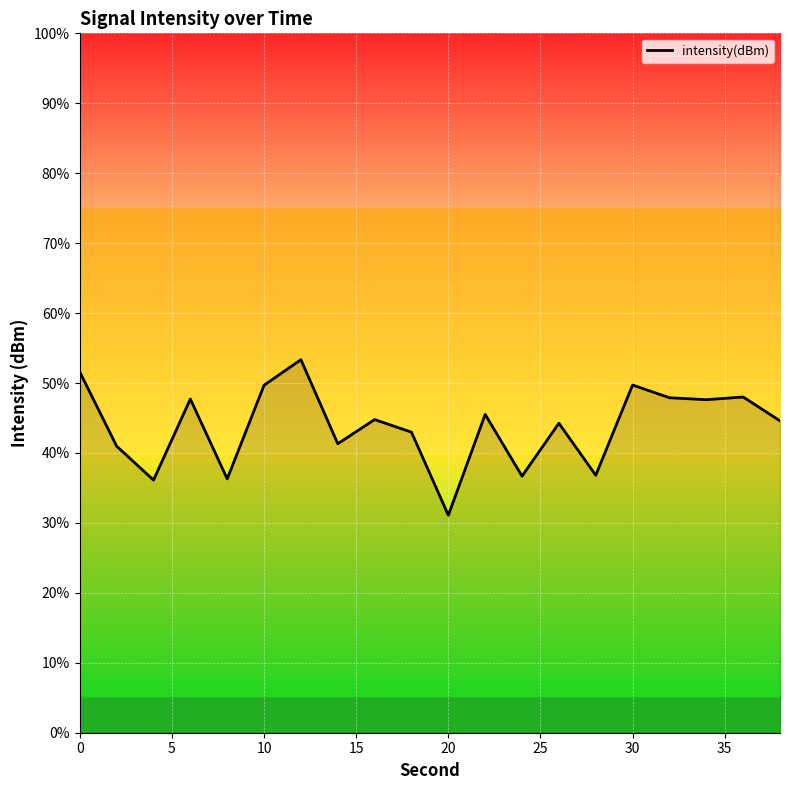

Is it true that the value at 20 is -176.8?

False